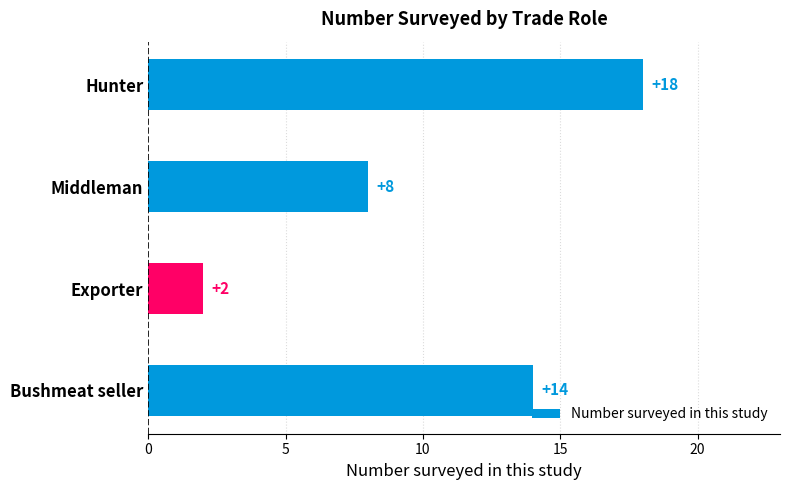

Rank the categories by value from highest to lowest.

Hunter, Bushmeat seller, Middleman, Exporter